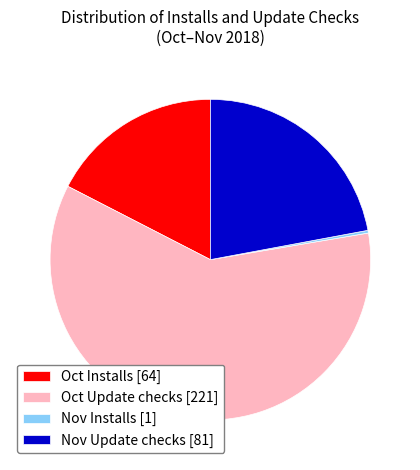

Which has a higher value, Oct Installs [64] or Nov Update checks [81]?

Nov Update checks [81]